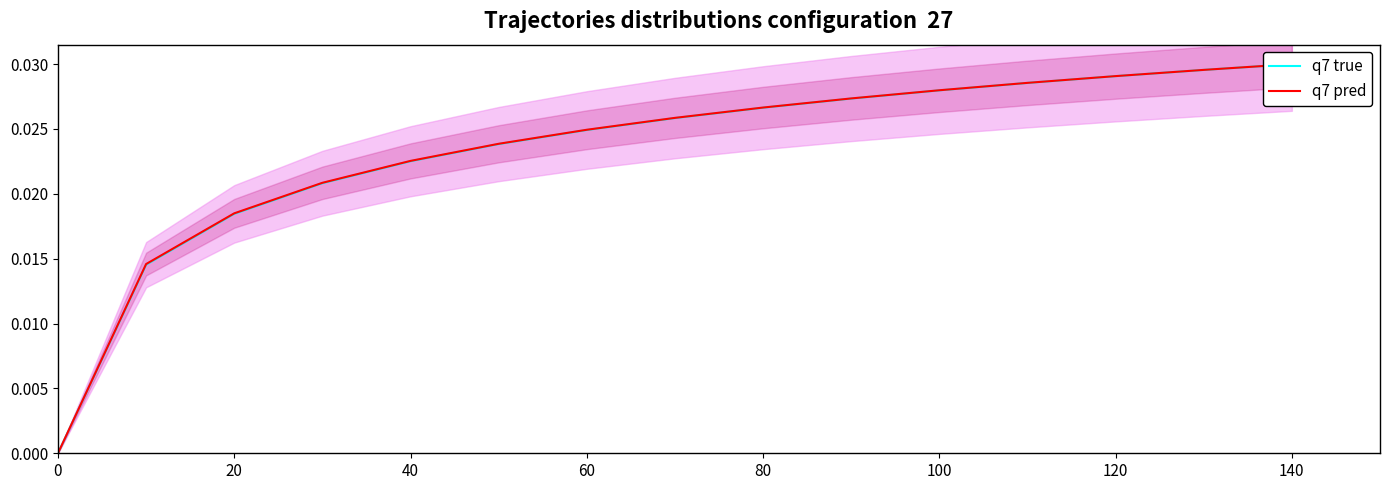

Does the chart have visible grid lines?

No